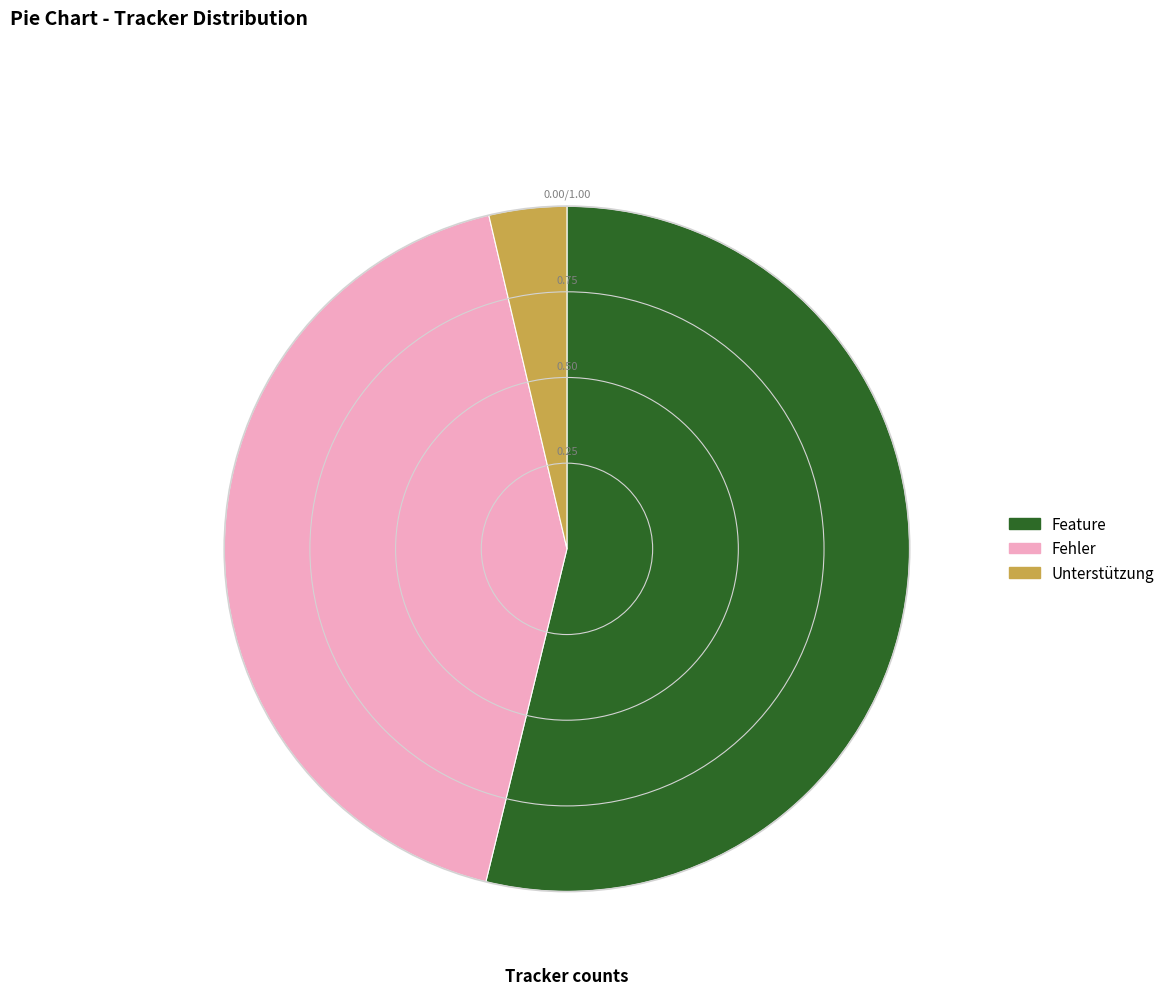

How many segments does this pie chart have?

3